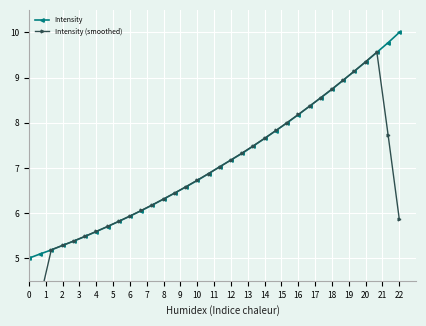

The value of Intensity at 22 is 17.0. True or false?

False